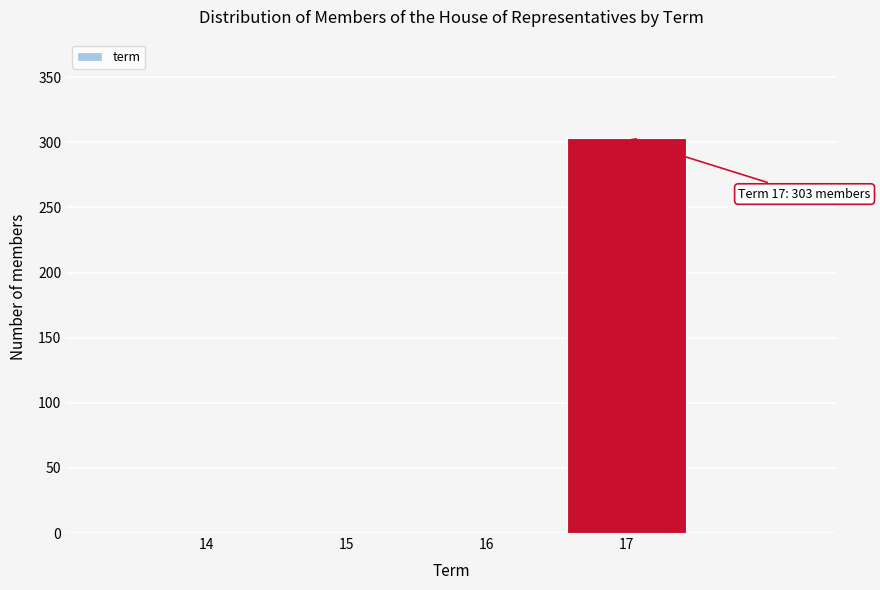

Reading left to right, transcribe all the data shown in this chart.

14=0	15=0	16=0	17=303